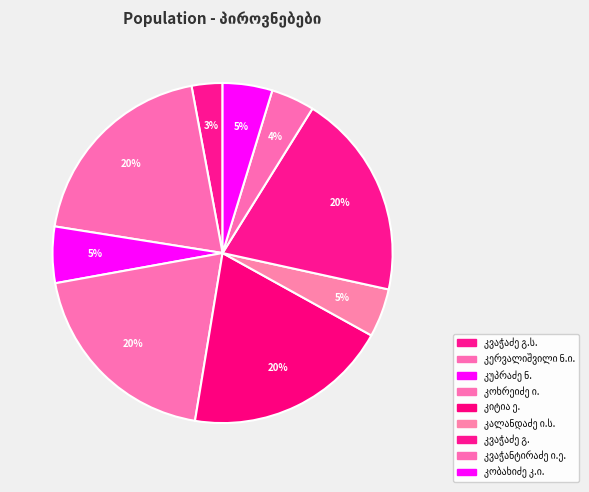

How many segments does this pie chart have?

9